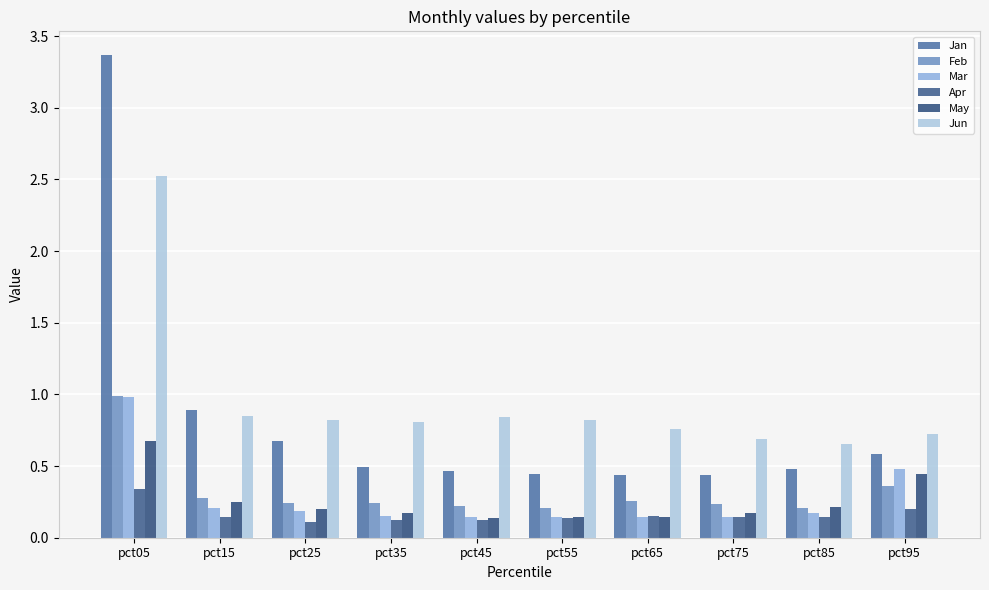

List the labels in order of May value, smallest first.

pct45, pct55, pct65, pct75, pct35, pct25, pct85, pct15, pct95, pct05